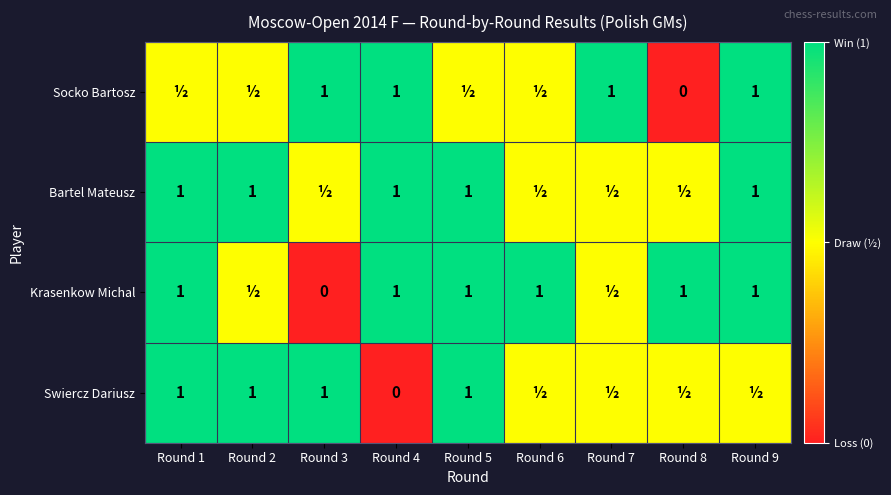

Is it true that Swiercz Dariusz equals 1.0 at Round 2?

True